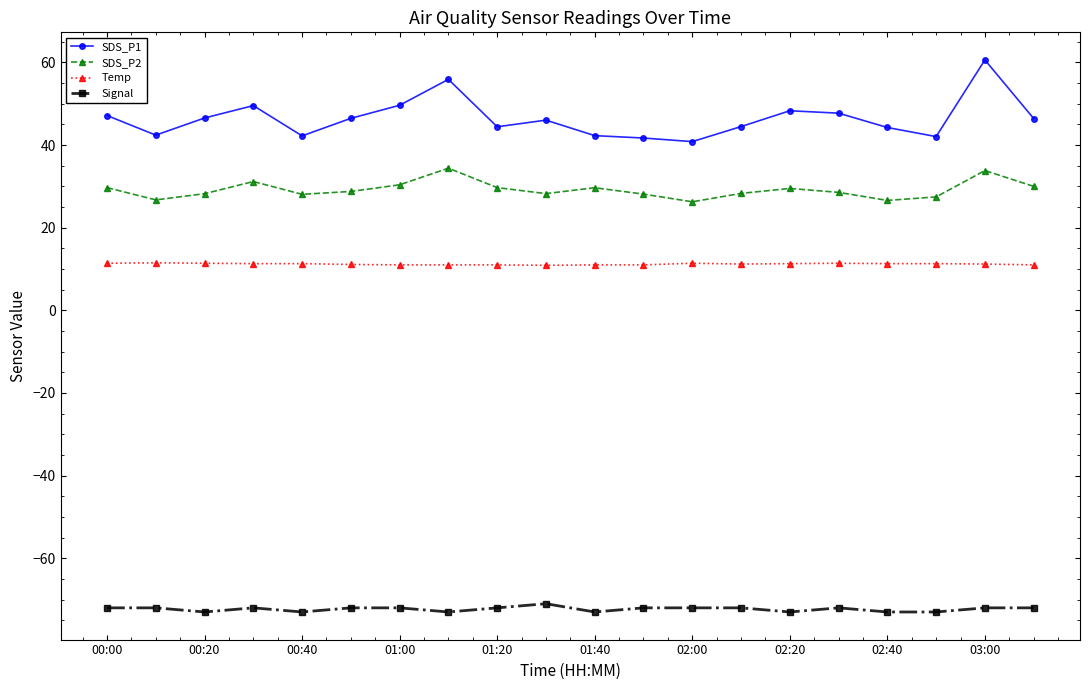

What is the sum of all Signal values?

-1446.0